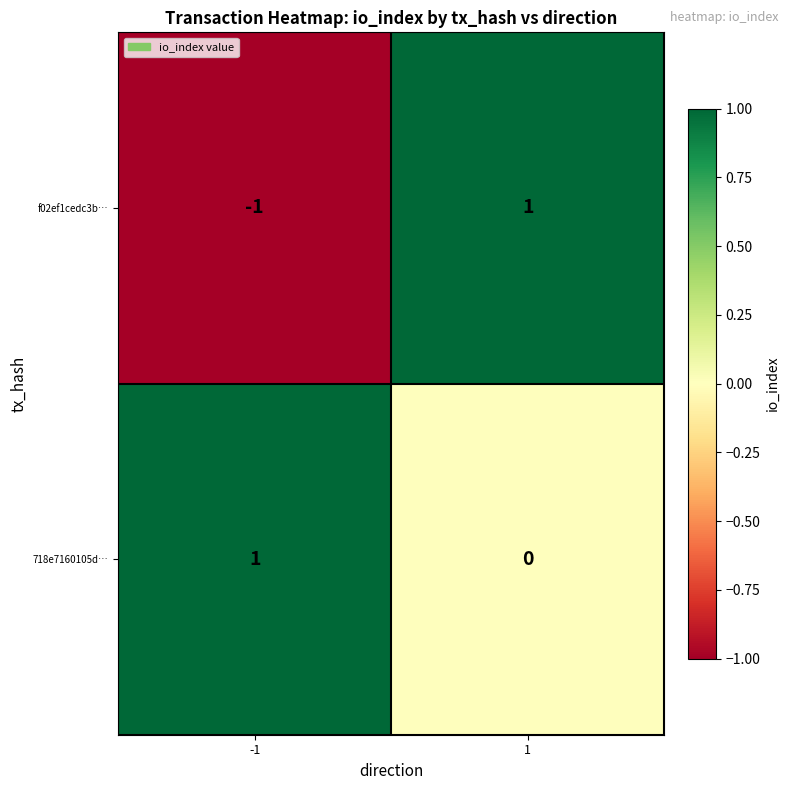

Which series has the largest total across all categories?

718e7160105d…